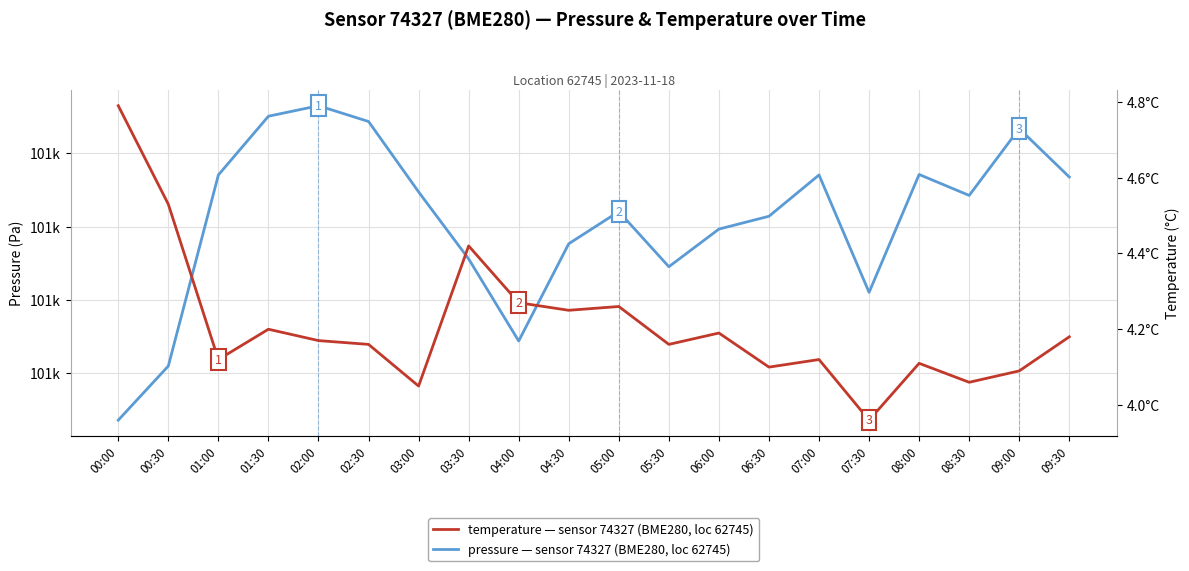

Is it true that temperature equals 4.8 at 00:00?

True